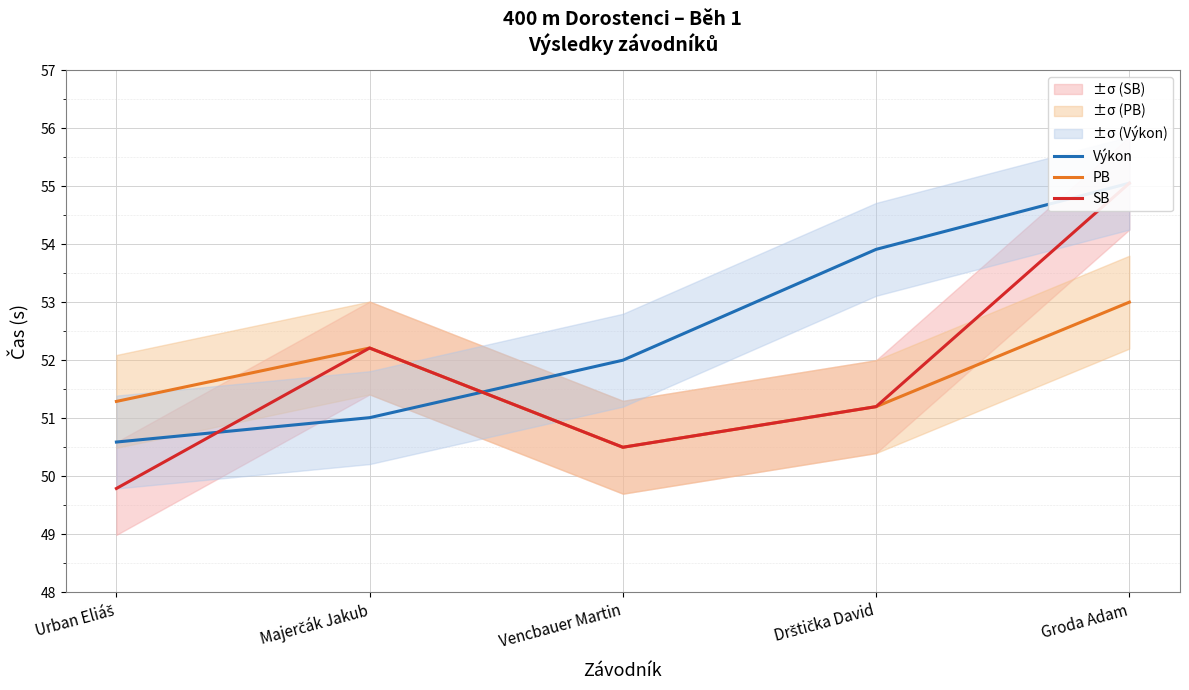

Reading left to right, what are all the values shown in this chart?

Výkon: 50.6	51.0	52.0	53.9	55.0
PB: 51.3	52.2	50.5	51.2	53.0
SB: 49.8	52.2	50.5	51.2	55.0